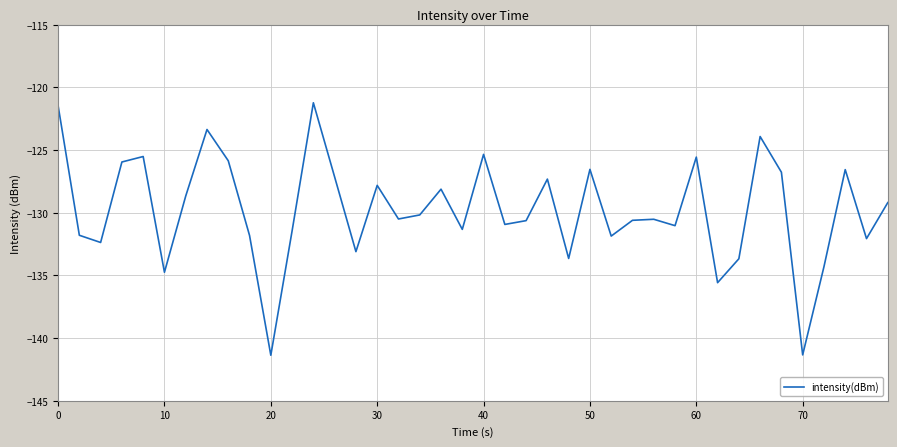

What is the maximum value shown in the chart?

-121.2